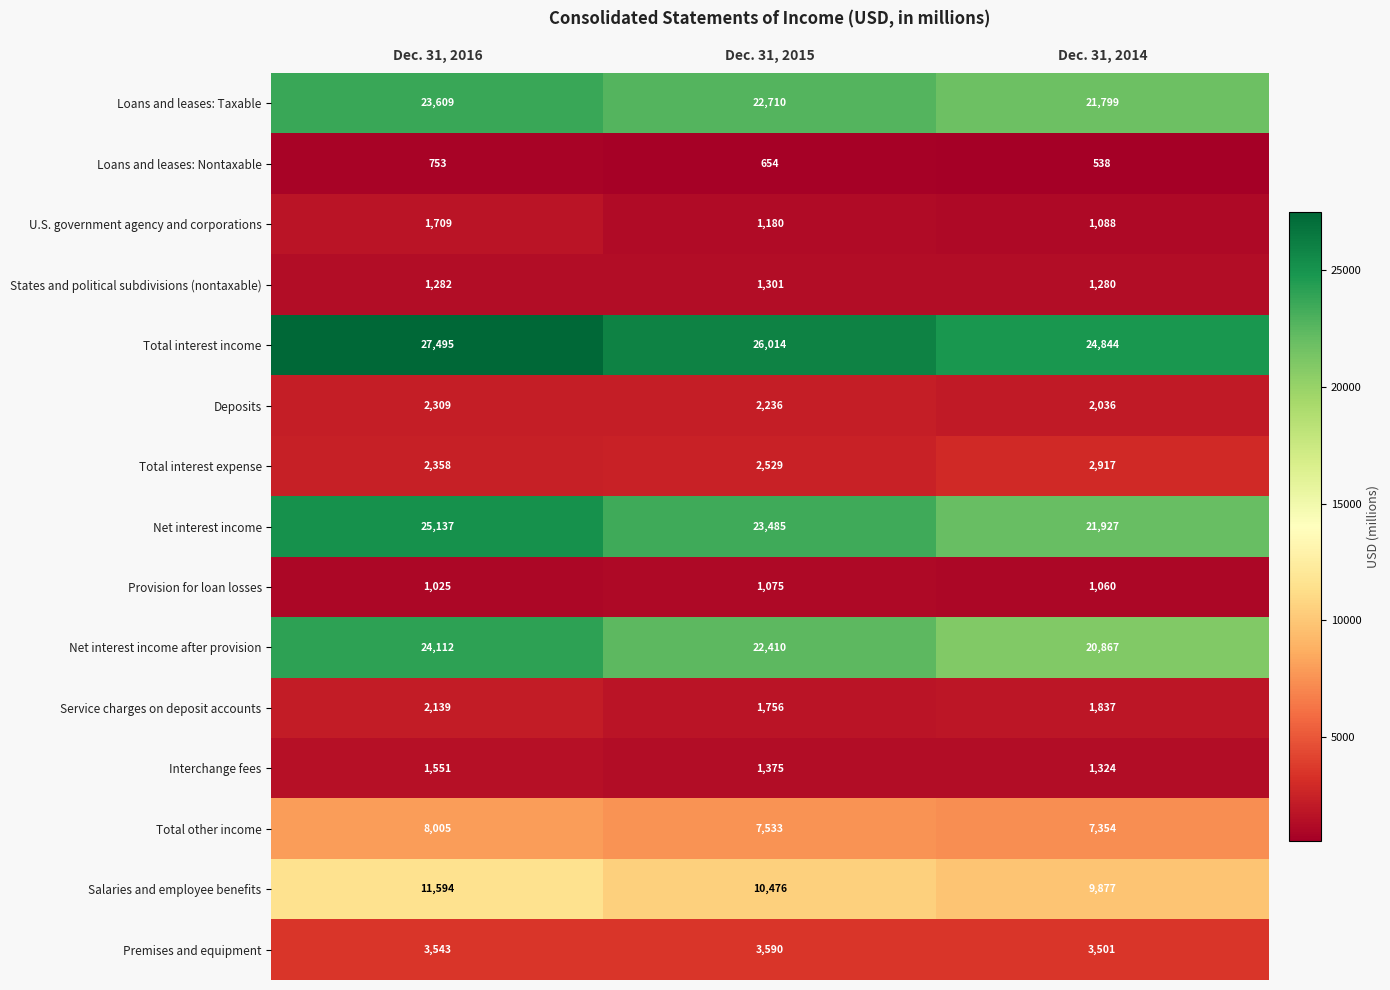

Is it true that Deposits equals 2309 at Dec. 31, 2016?

True